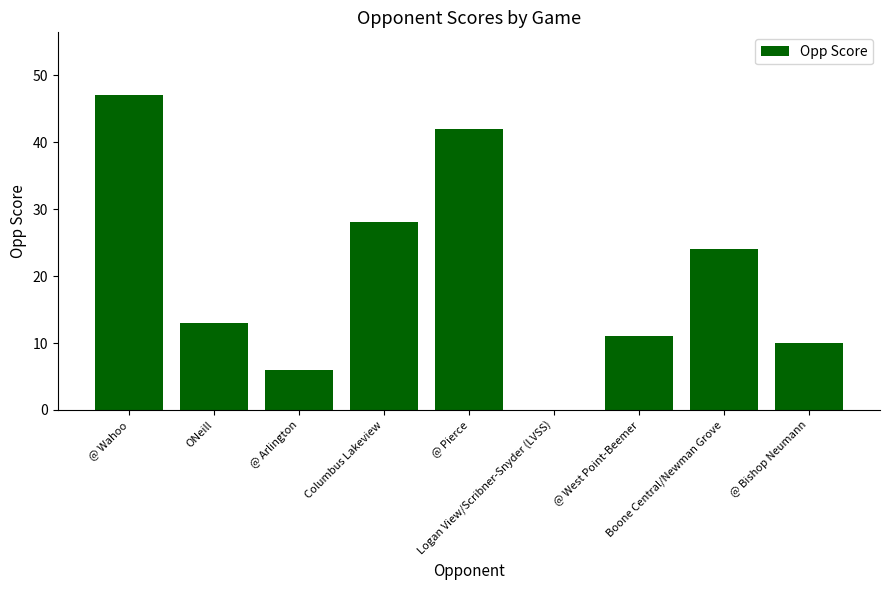

How many distinct data groups are displayed?

1